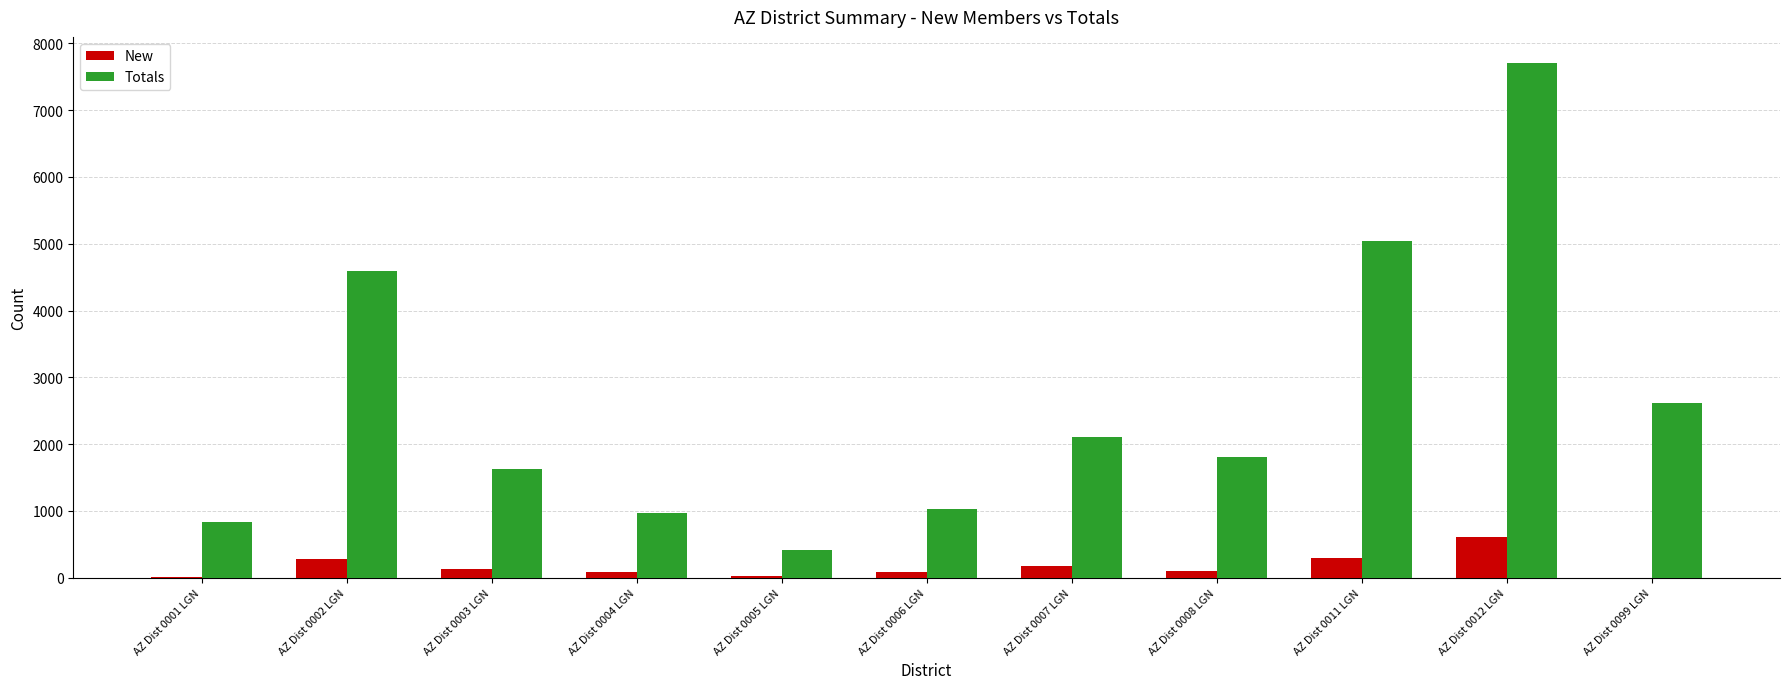

True or false: Totals has a value of 444 at AZ Dist 0004 LGN.

False